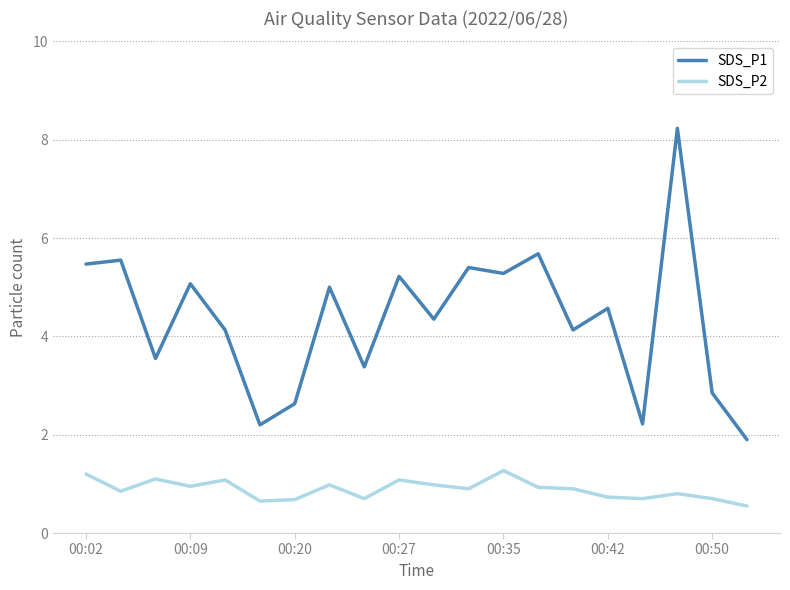

Which series has the widest spread of values?

SDS_P1